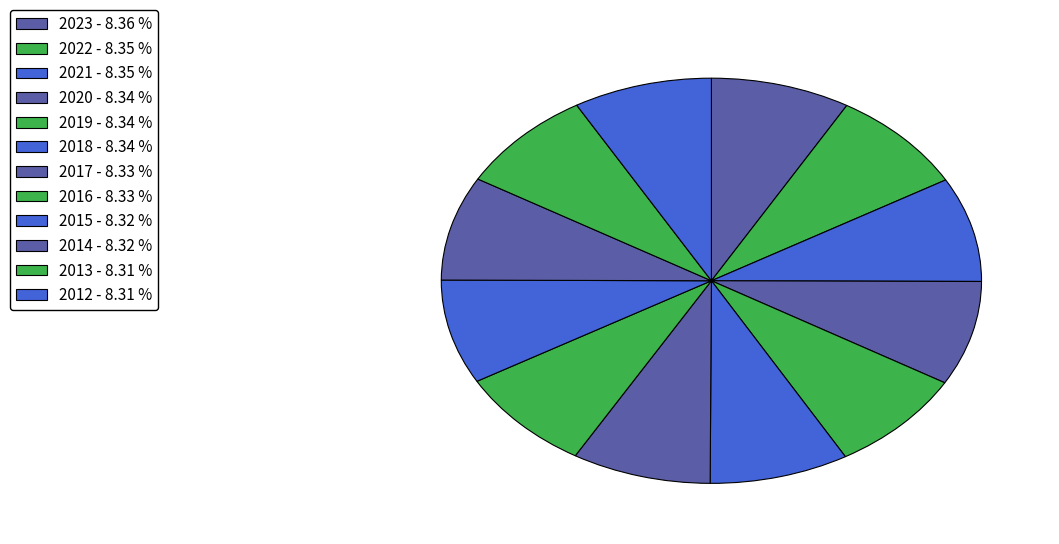

How many slices are in this pie chart?

12